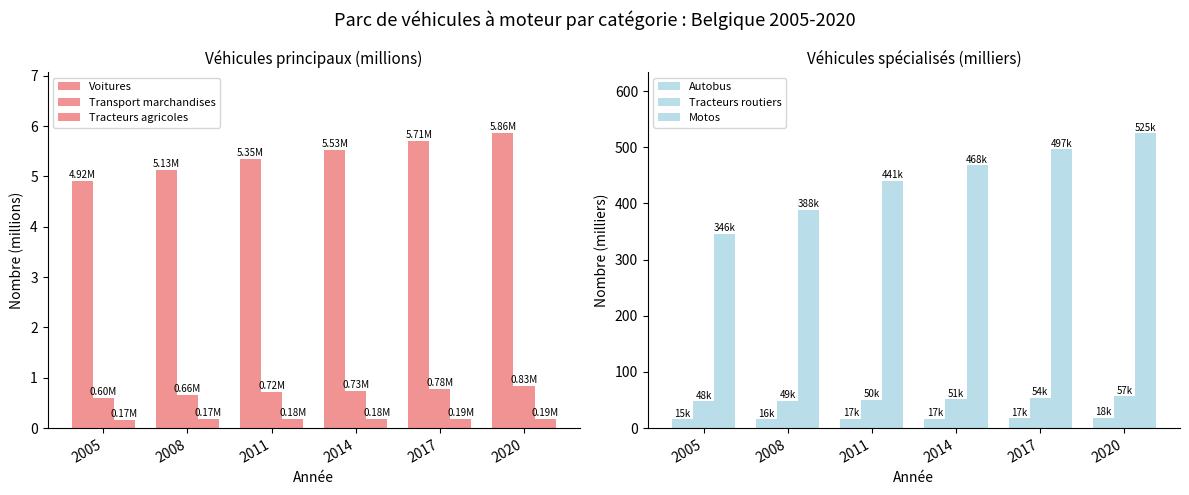

How many distinct data groups are displayed?

6